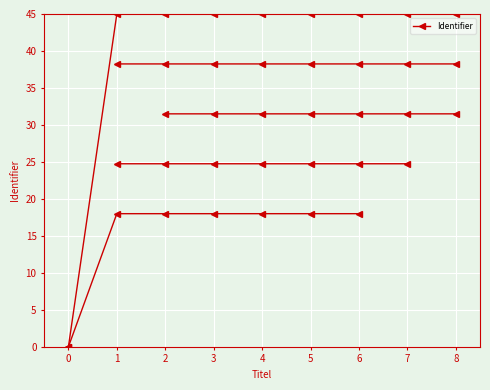

Reading right to left, transcribe all the data shown in this chart.

45.0	45.0	45.0	45.0	45.0	45.0	45.0	45.0	0.0